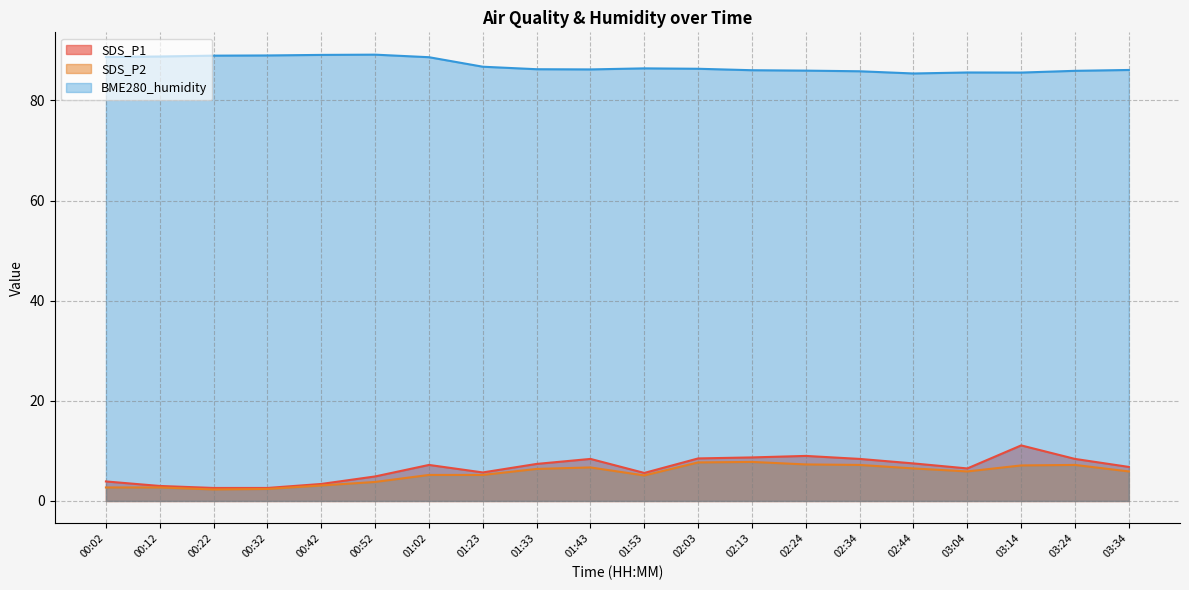

What is the label of the 5th point from the right?

02:44